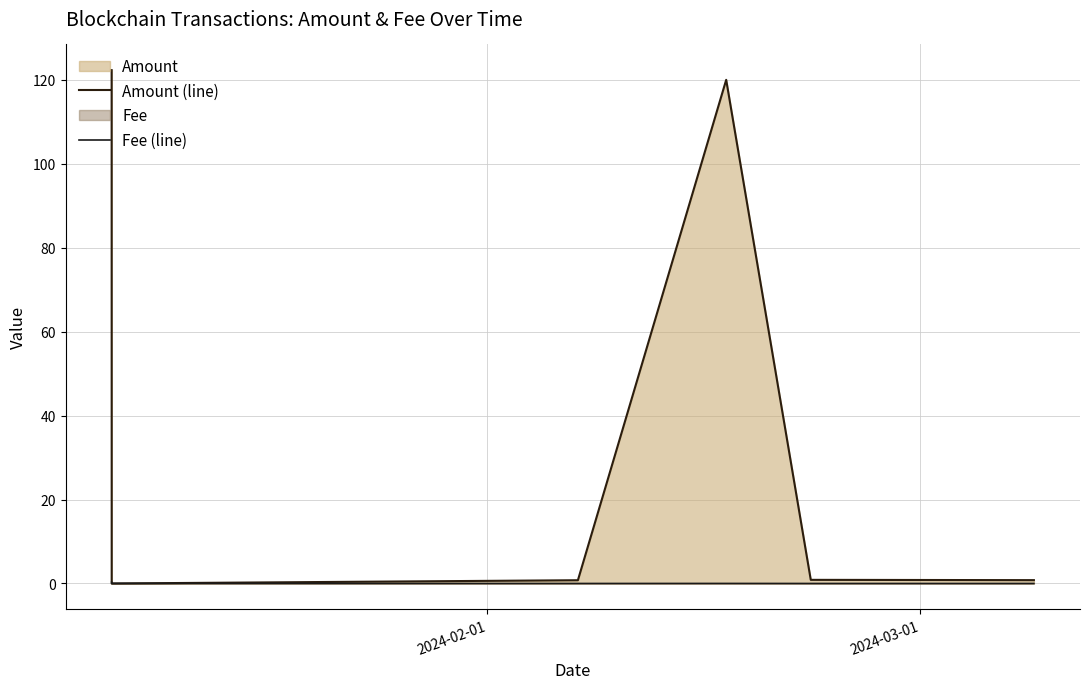

Which series has the largest range (max minus min)?

Amount (line)